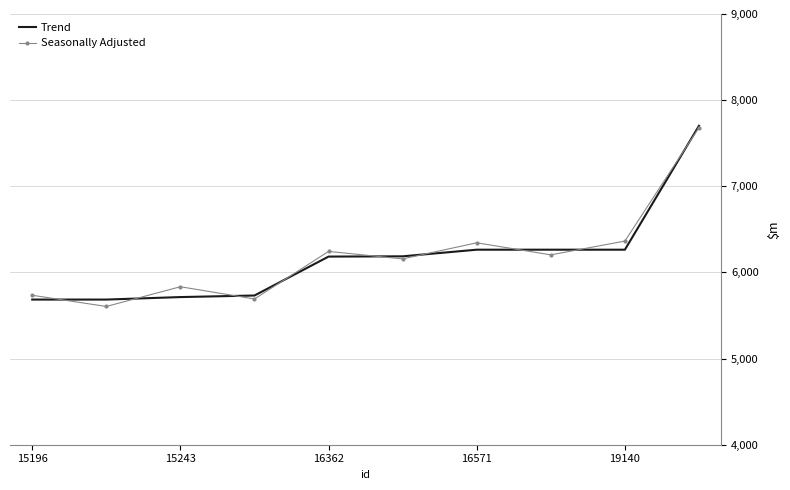

What is the minimum value for Trend?

5685